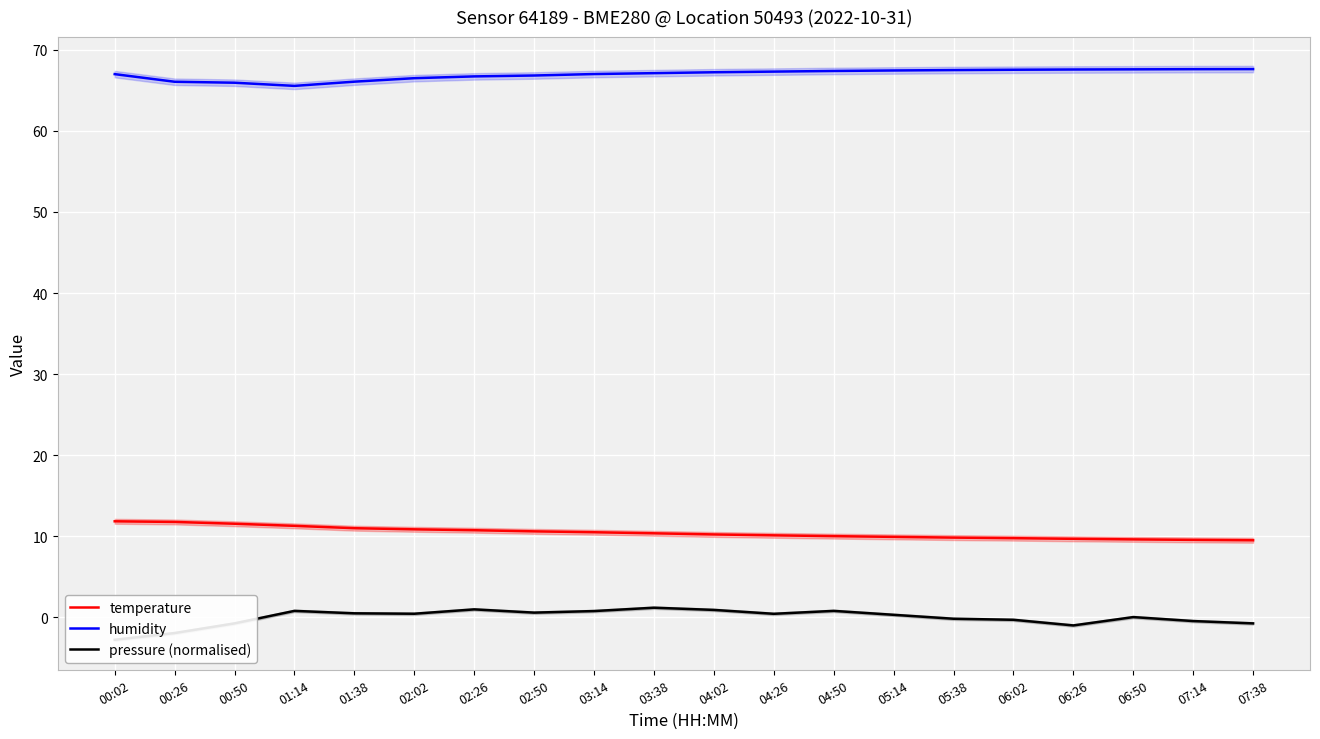

What is the label of the 5th point from the left?

01:38